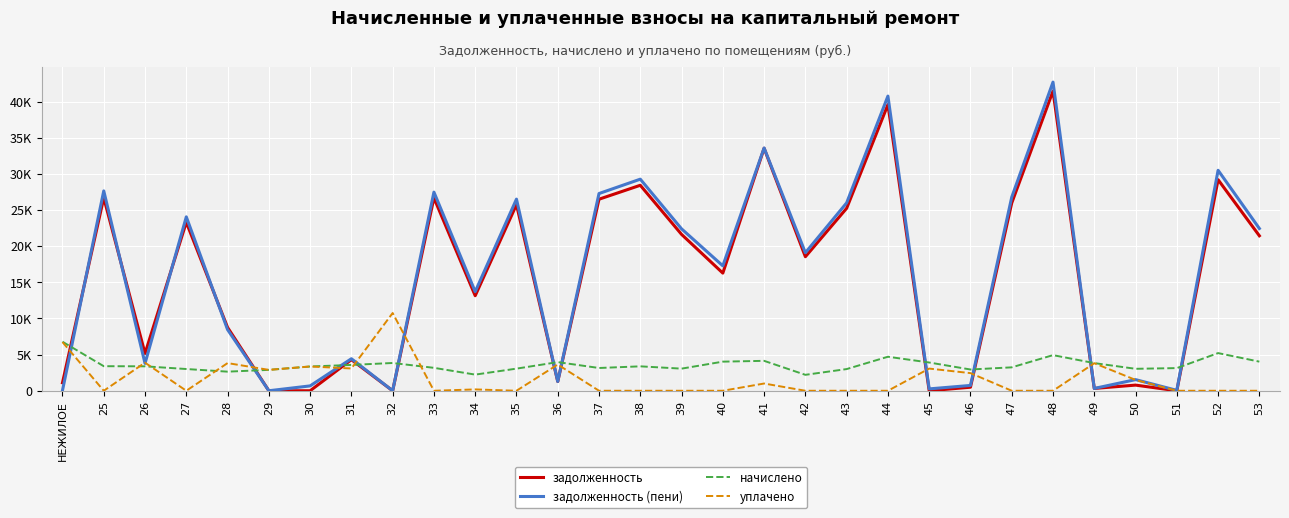

What is the value of the задолженность point at the 30th from the left?

21432.2